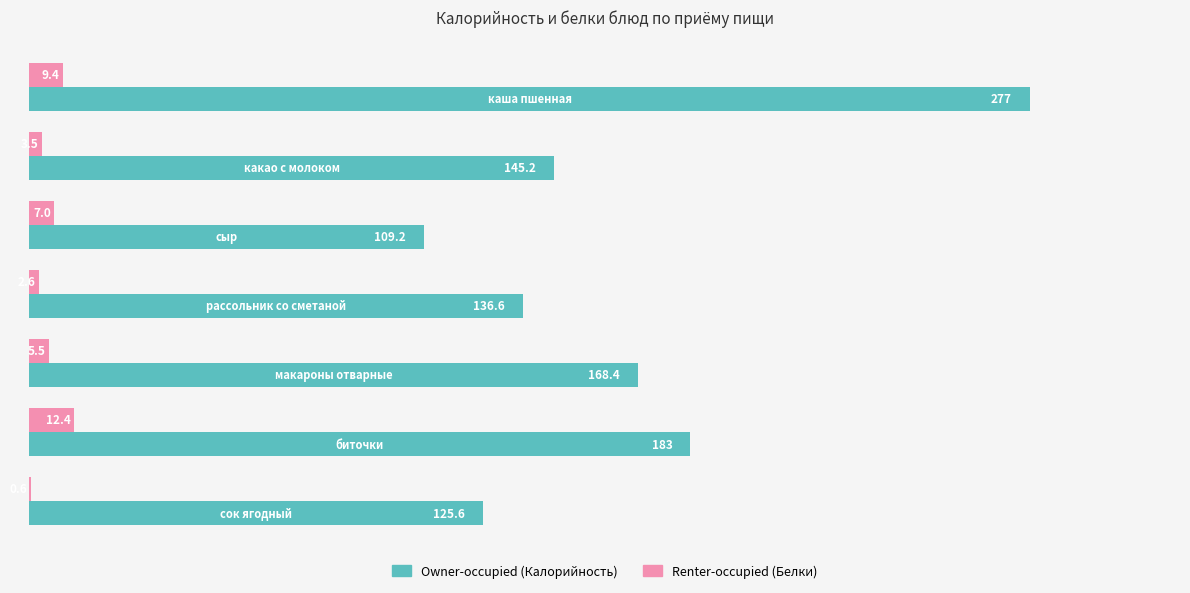

What is the maximum value shown in the chart?

277.0